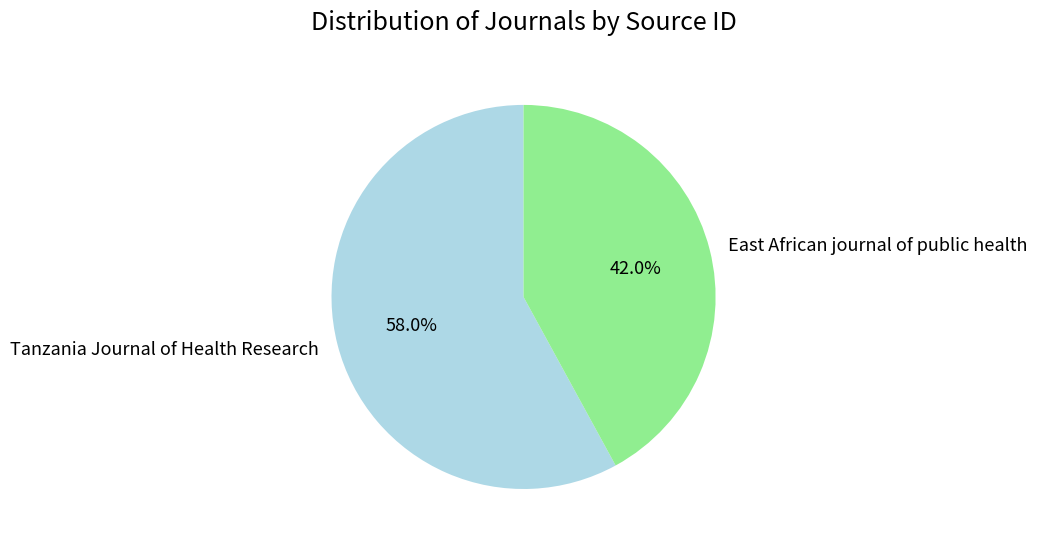

What percentage do East African journal of public health and Tanzania Journal of Health Research together represent?

100.0%